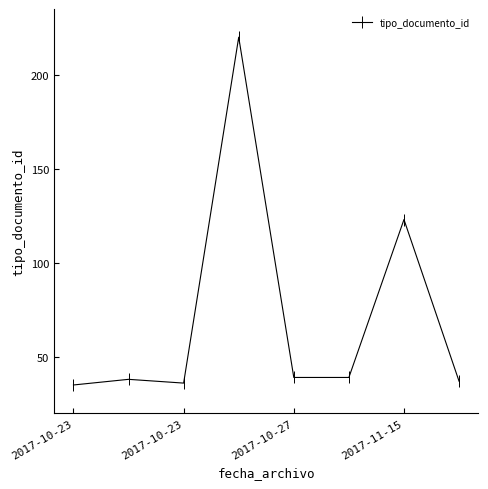

True or false: there are more than 0 points higher than both neighbors.

True